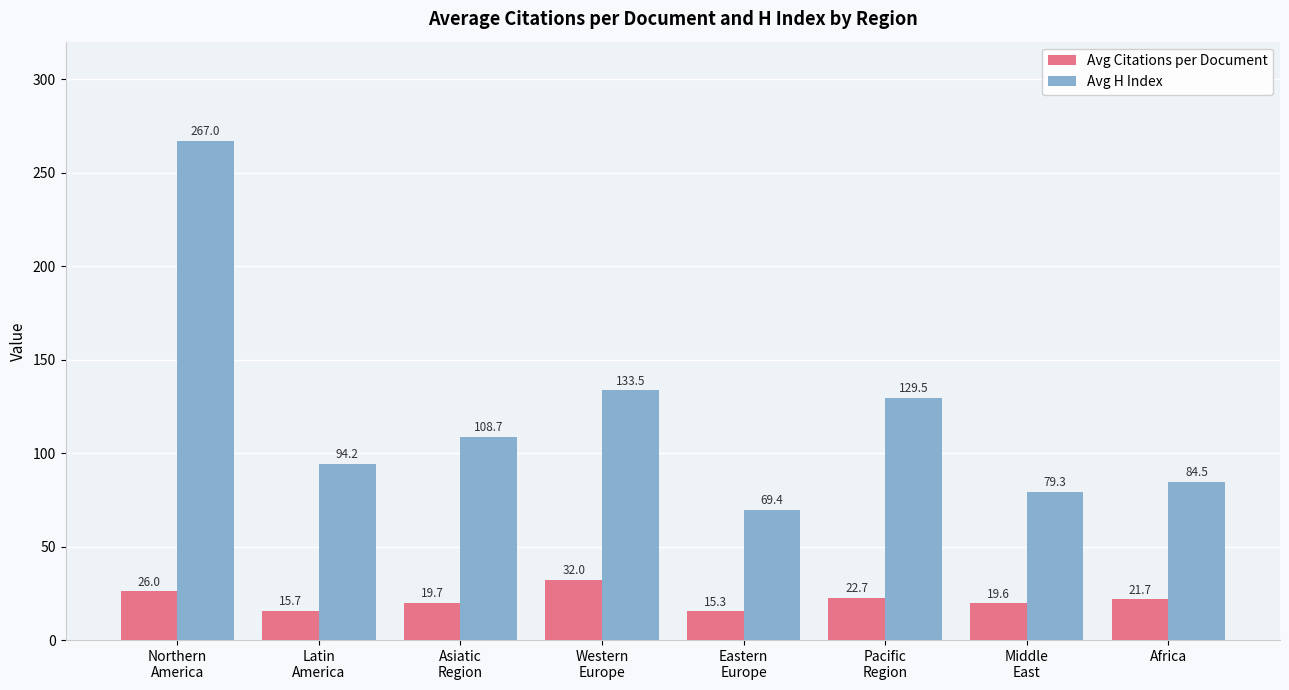

How many values in the Avg Citations per Document series exceed 21?

4